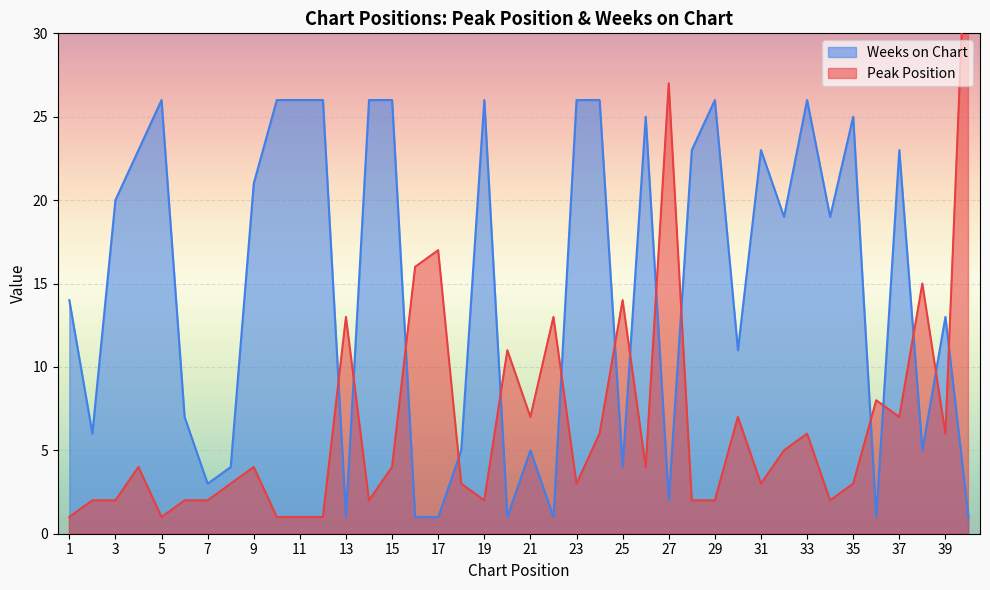

What is the difference between the second highest and second lowest values in the Peak Position series?

26